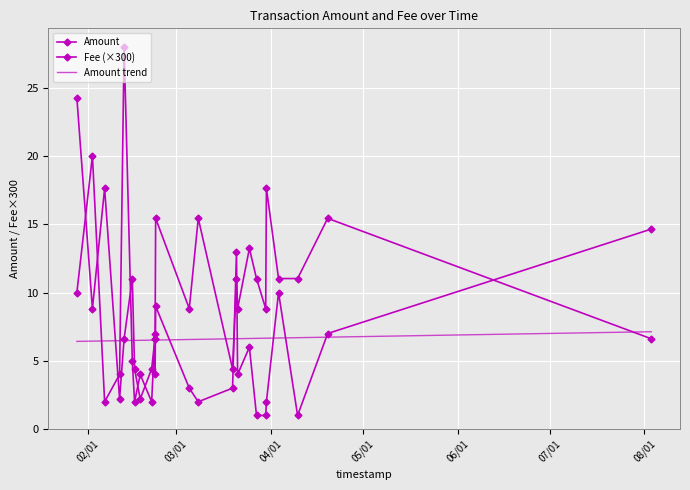

What is the minimum value for Fee?

2.2